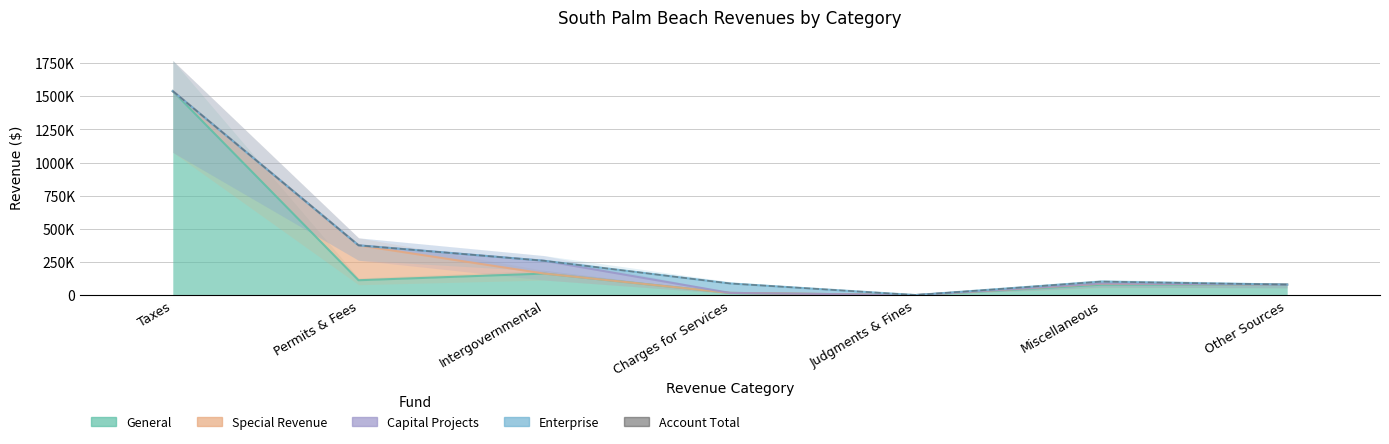

What is the change in value from Judgments & Fines to Miscellaneous?

+101741